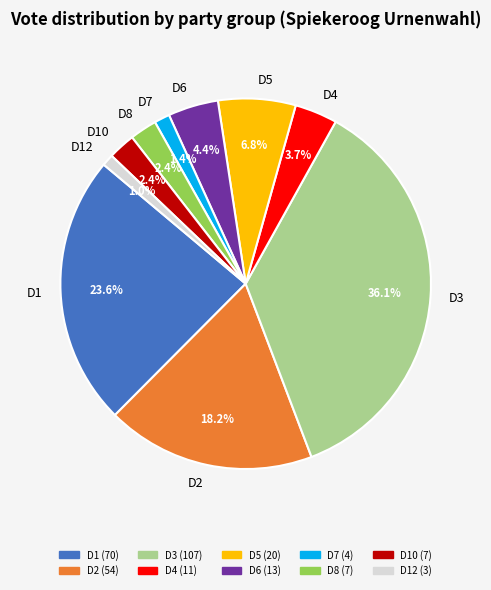

Is the sum of D1 and D2 greater than half?

No